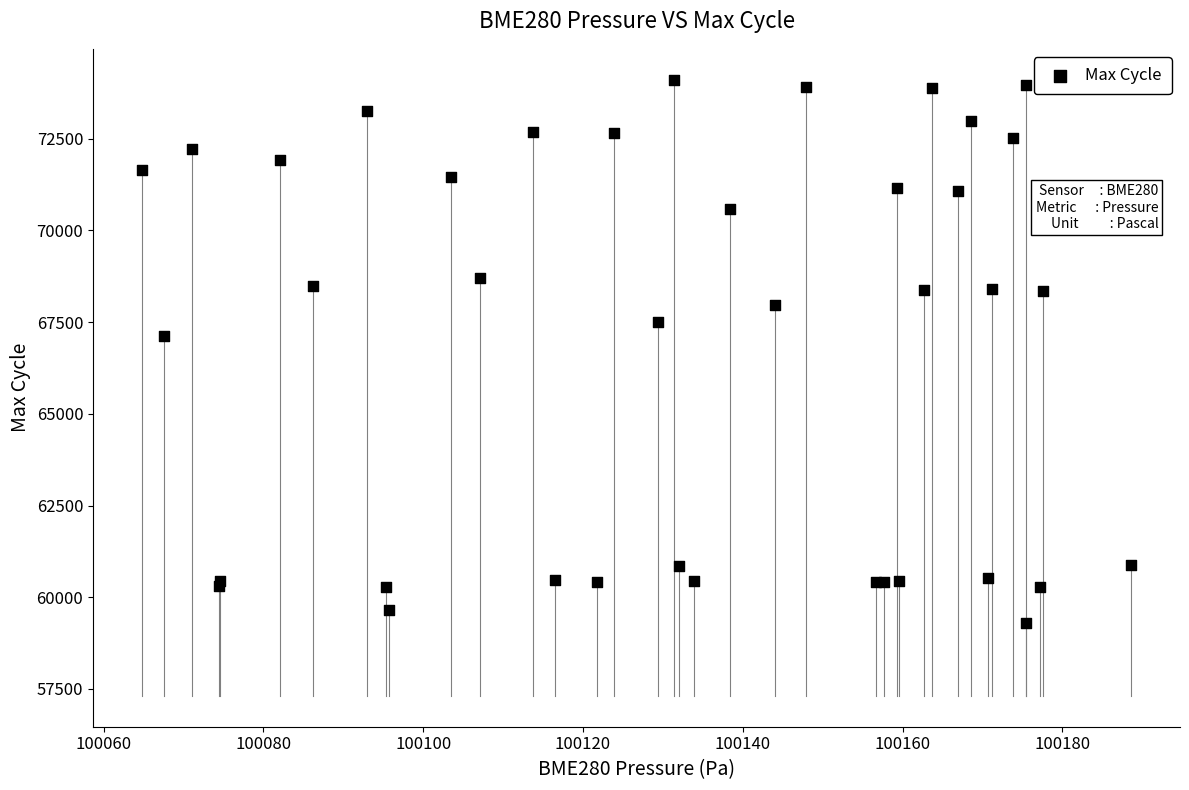

What Y value in the scatter plot is closest to 66709?

67131